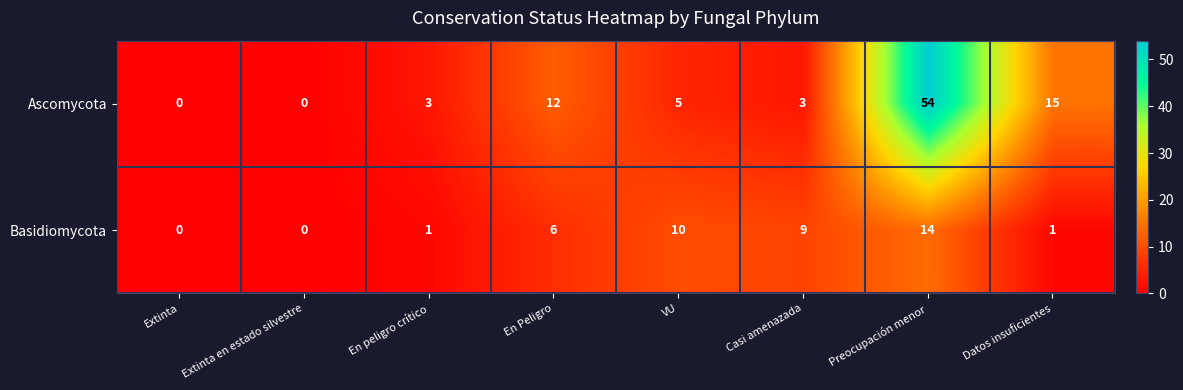

True or false: Ascomycota has a value of 9 at VU.

False